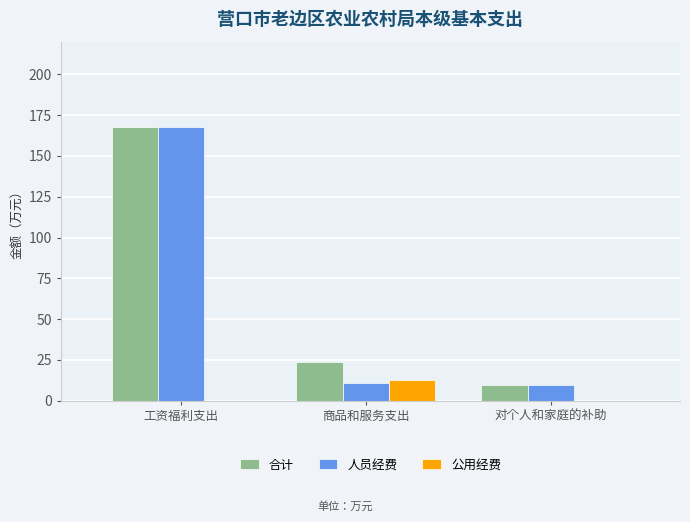

What is the value of the 人员经费 bar at the 1st from the left?

167.8